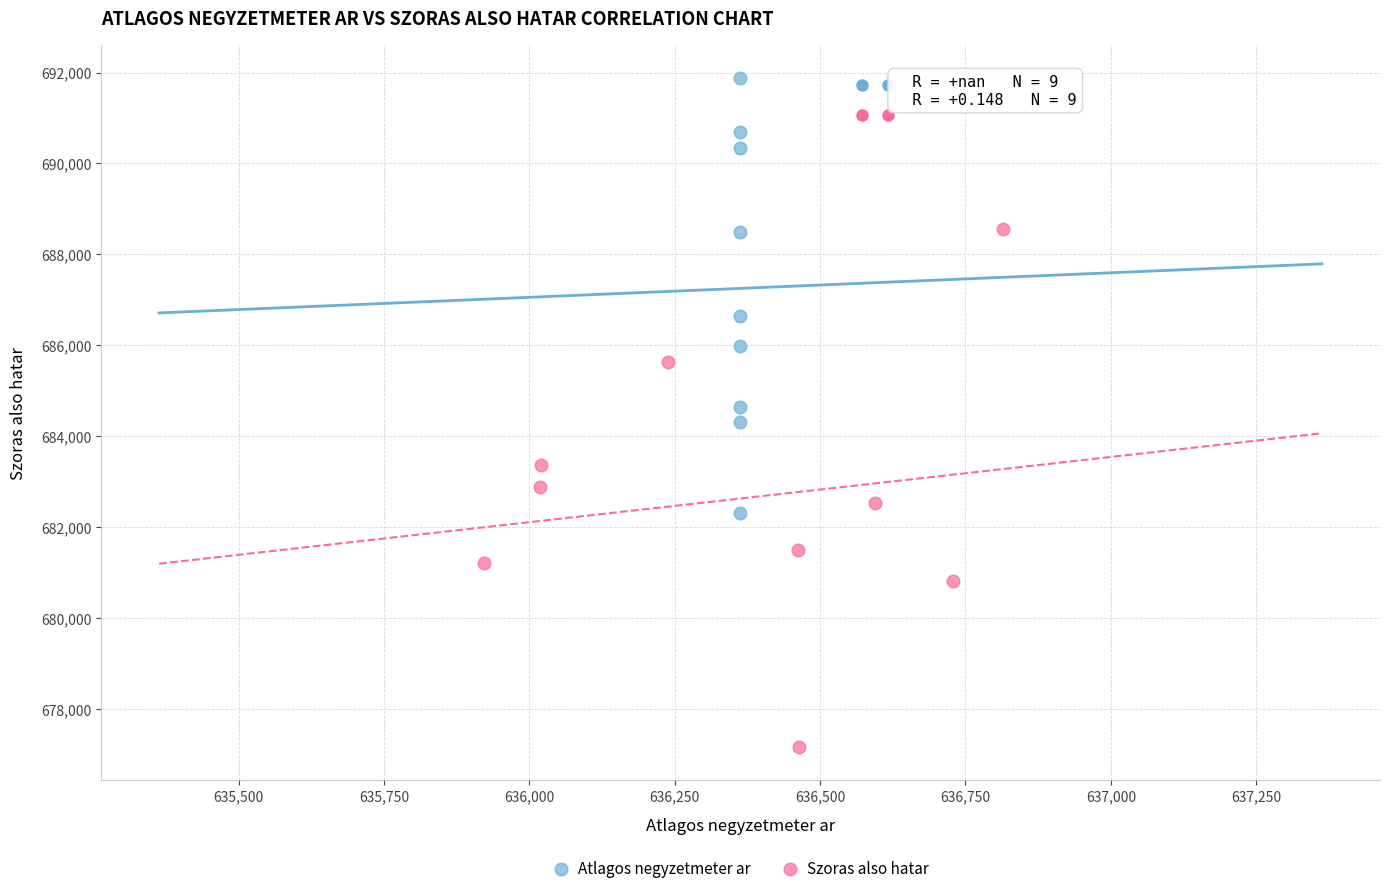

Which series contains the lowest Y value?

Szoras also hatar